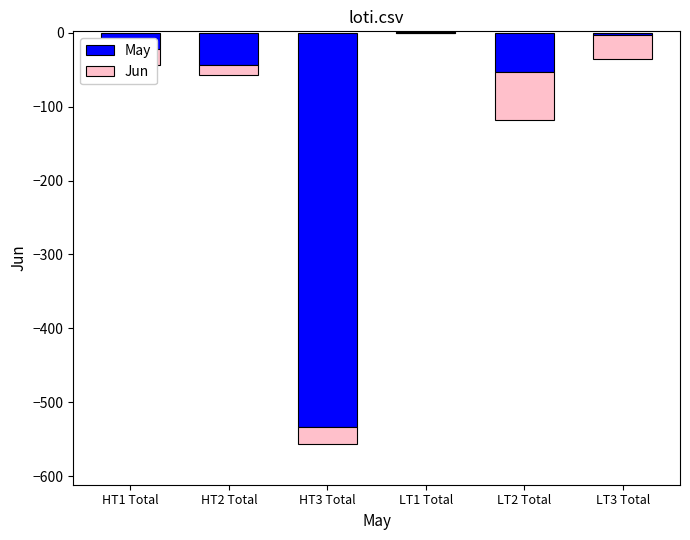

How many groups of bars are there?

6